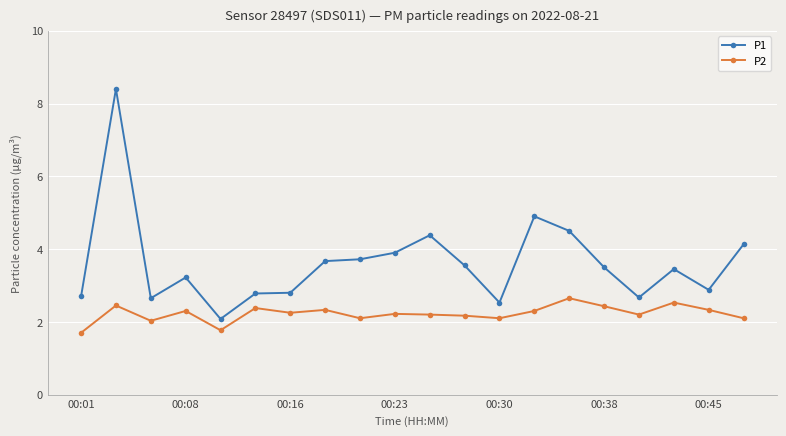

True or false: P2 and P1 cross at least once.

False